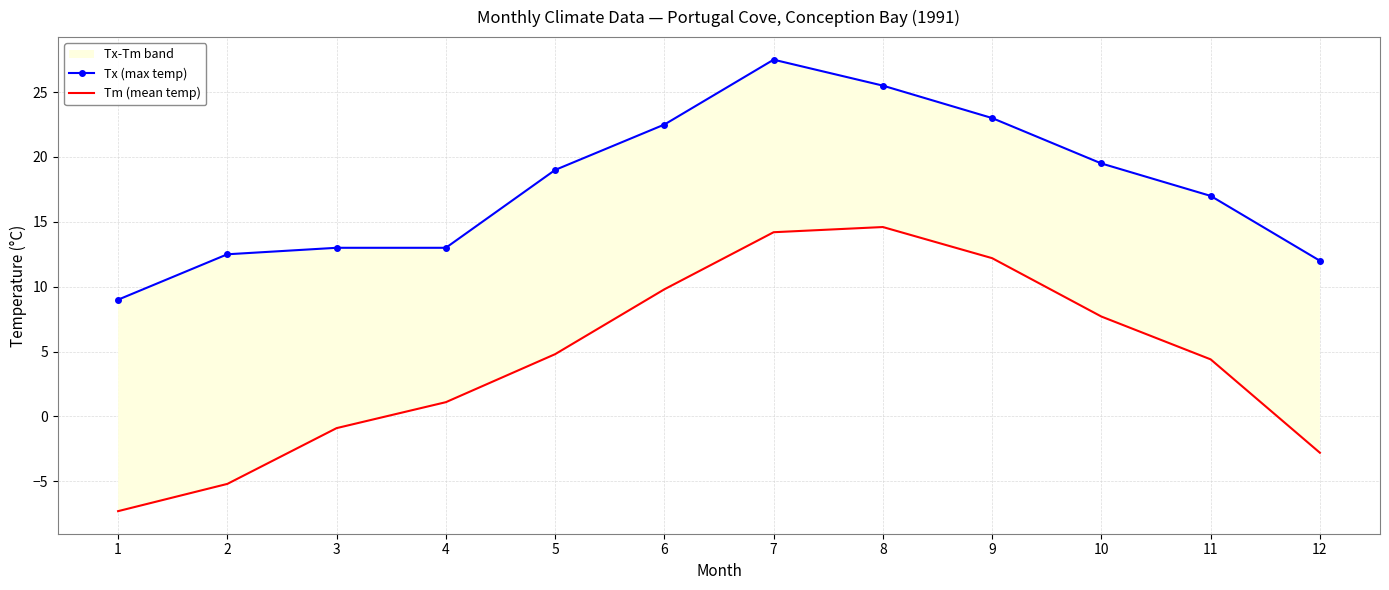

Is the value of Tx (max temp) at 6 greater than the value of Tm (mean temp) at 12?

Yes